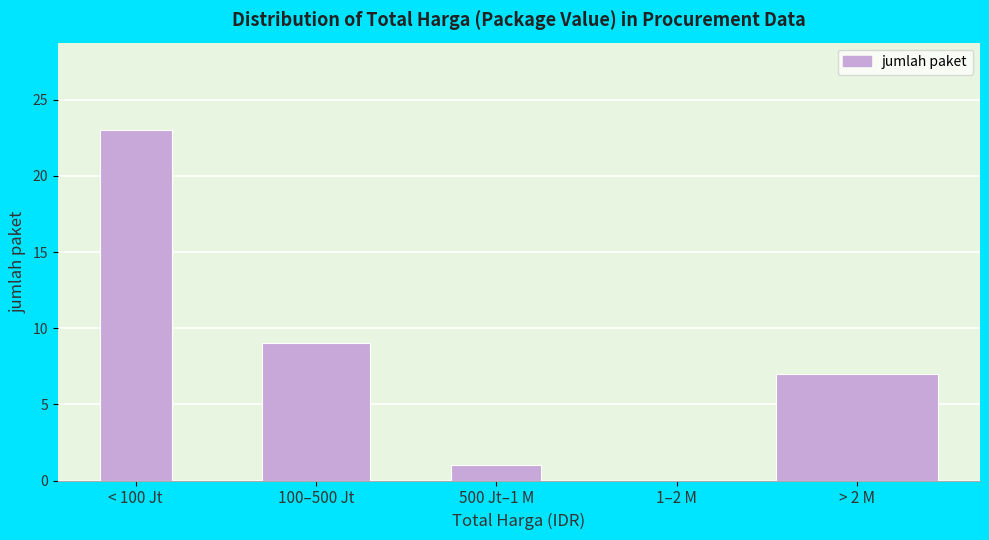

Reading left to right, what are all the values shown in this chart?

< 100 Jt=23	100–500 Jt=9	500 Jt–1 M=1	1–2 M=0	> 2 M=7